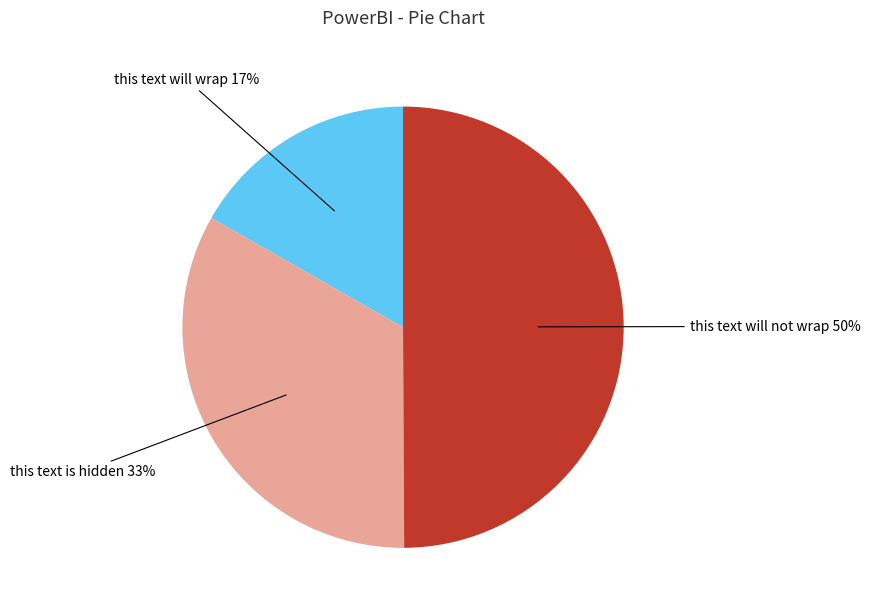

What is the smallest slice in the pie chart?

this text will wrap